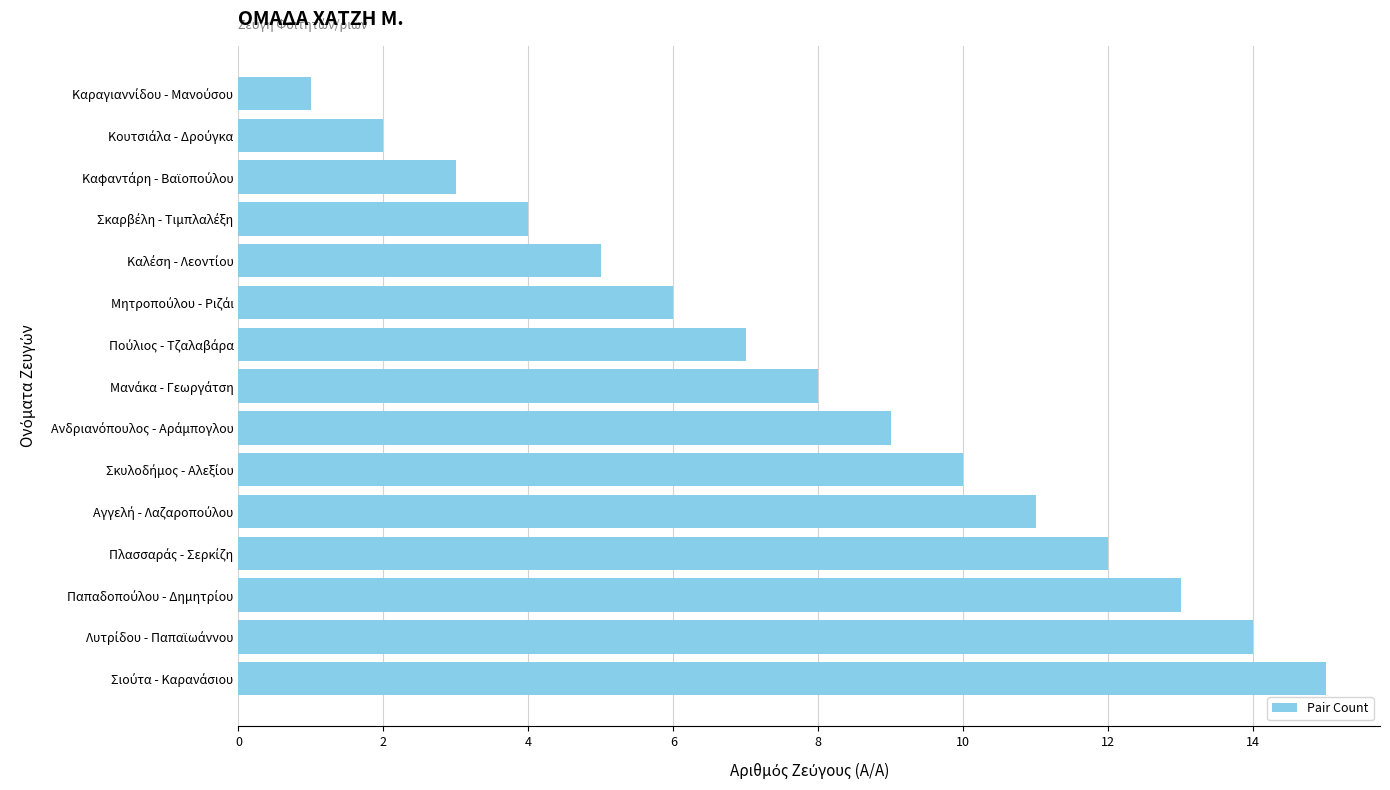

Count the number of data series in this chart.

1